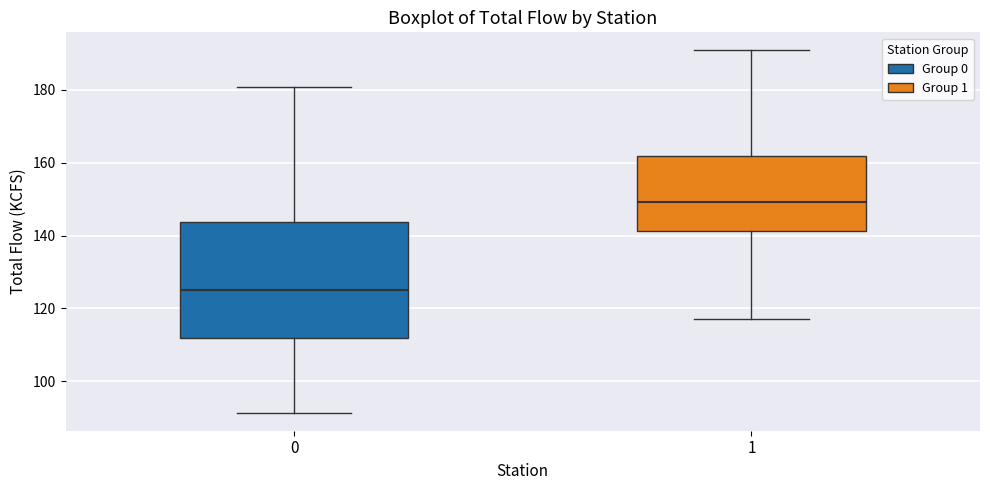

Which box has the highest median line?

1